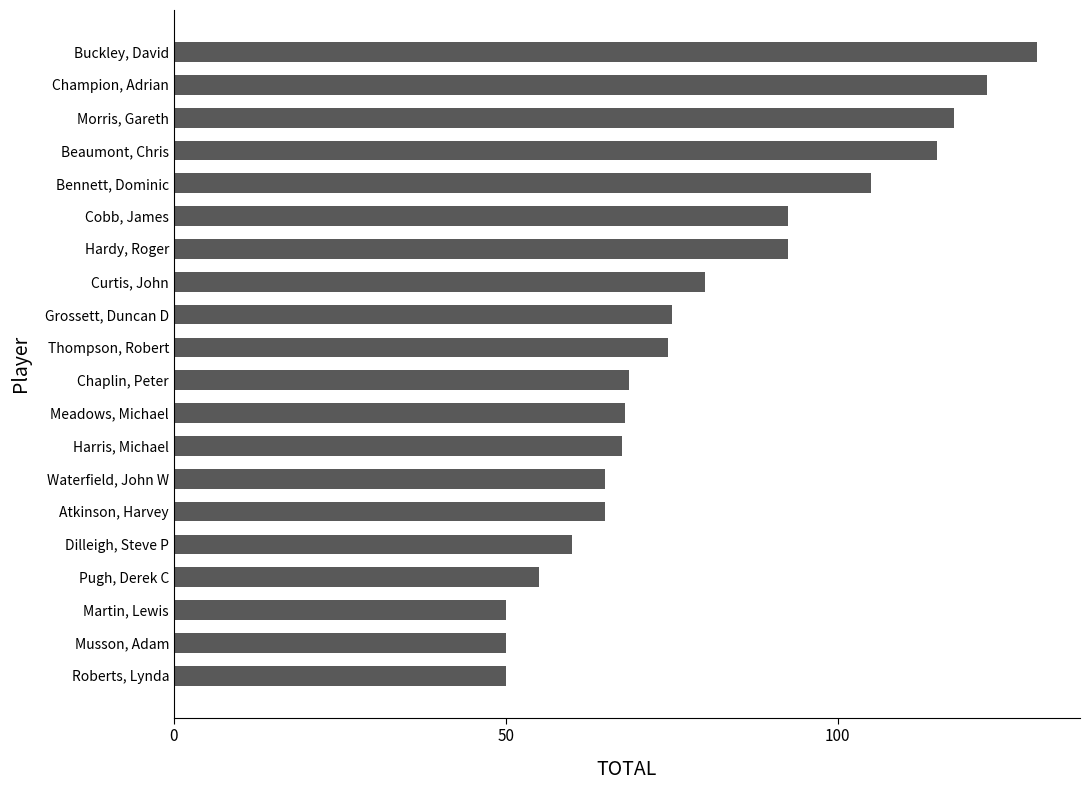

What is the ratio of the value at Martin, Lewis to the value at Morris, Gareth?

0.4